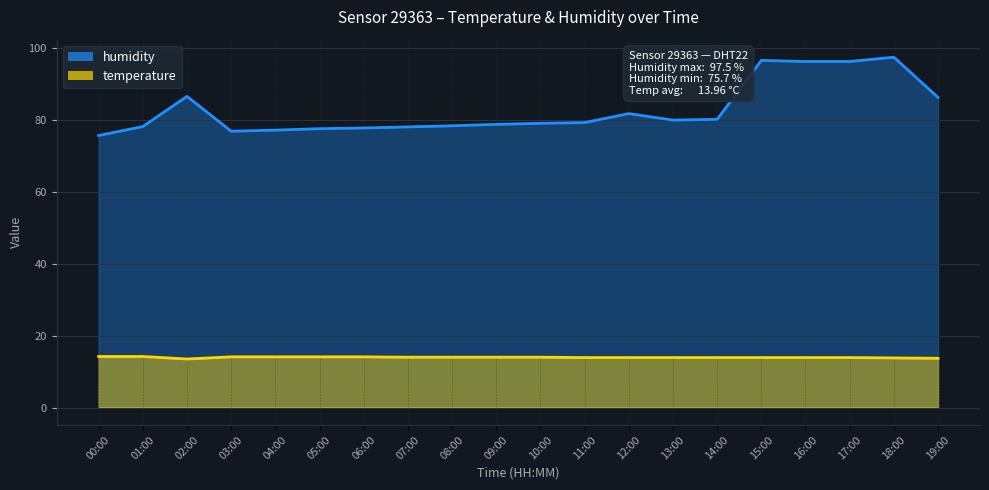

Where is humidity nearest to the value 86?

19:00